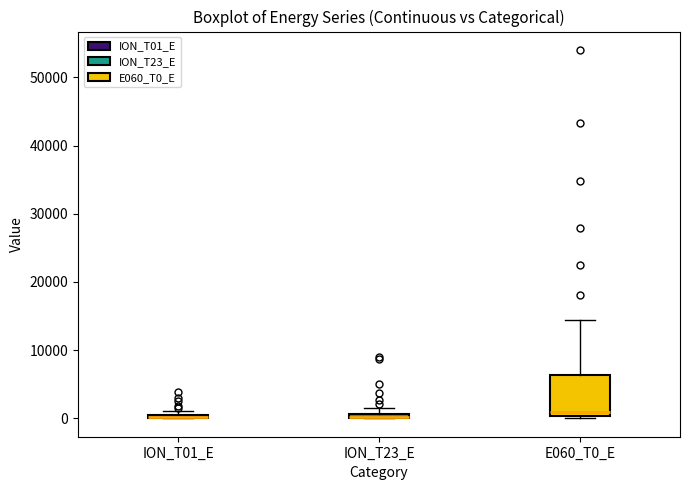

Where is the lower edge of the box for ION_T23_E on the y-axis? The values are not printed on the chart, so give them approximately, as read against the axis.

0